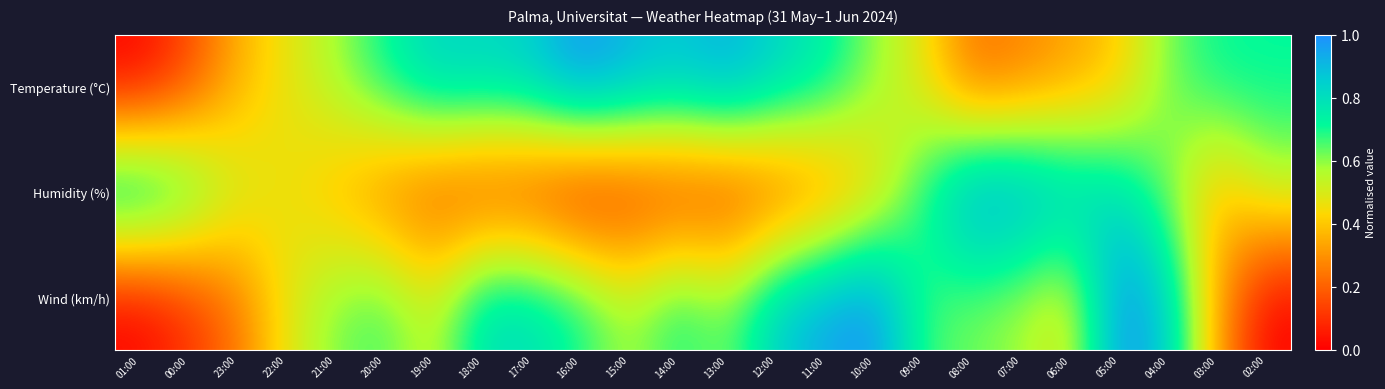

List the series in order of their peak value, lowest first.

Temperature (°C), Humidity (%), Wind (km/h)